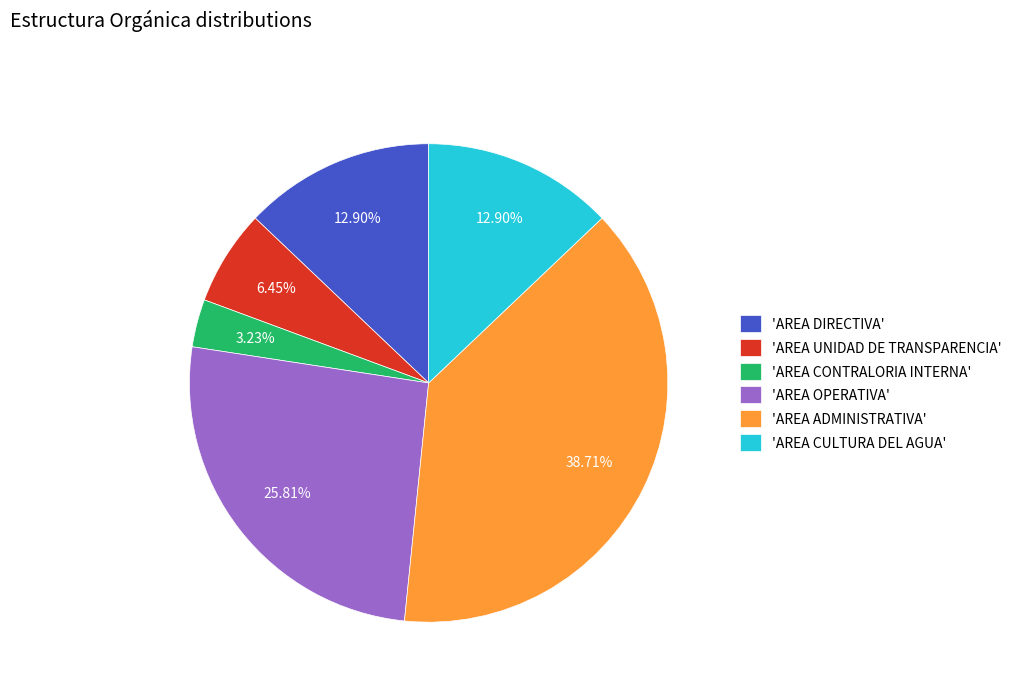

To the nearest percent, what is the average slice percentage?

17%